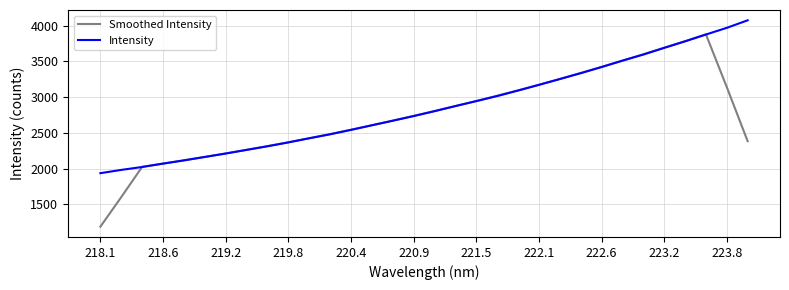

What is the smallest value displayed?

1188.1